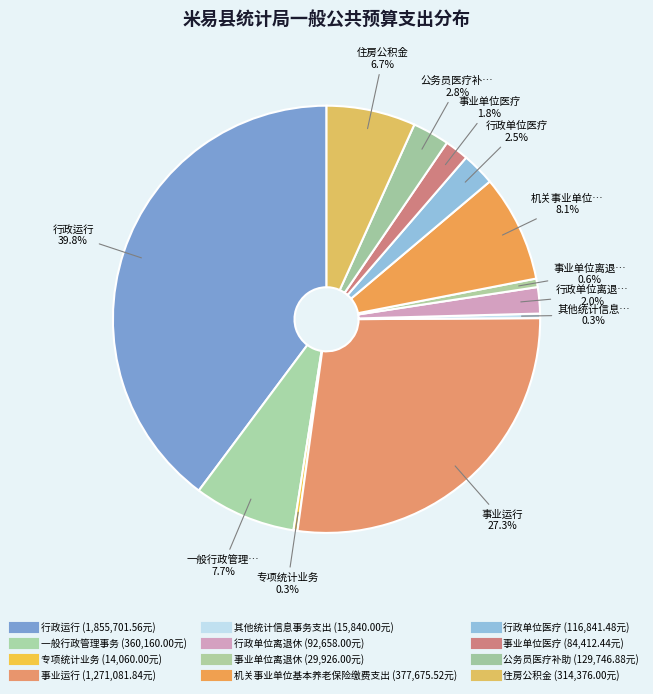

To the nearest percent, what is the average slice percentage?

8%